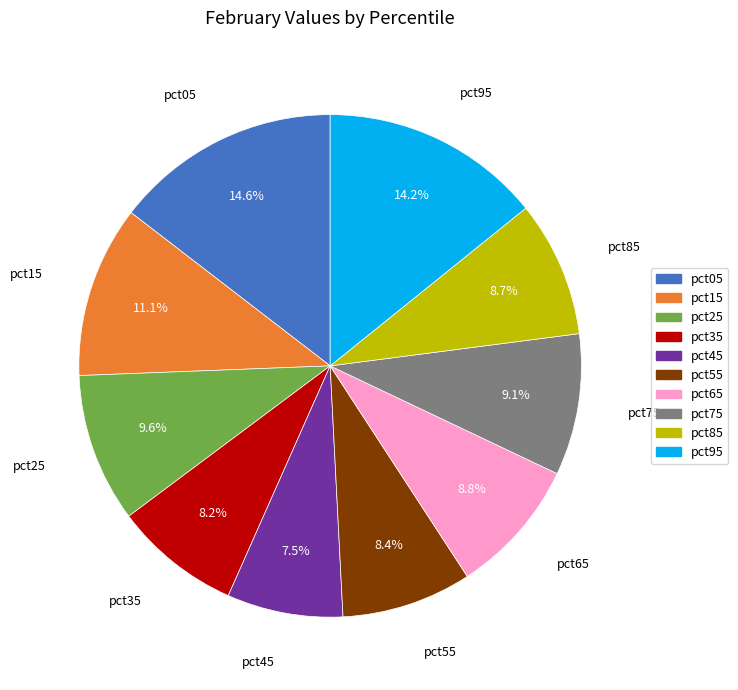

To the nearest percent, what is the difference between the largest and smallest slice percentages?

7%